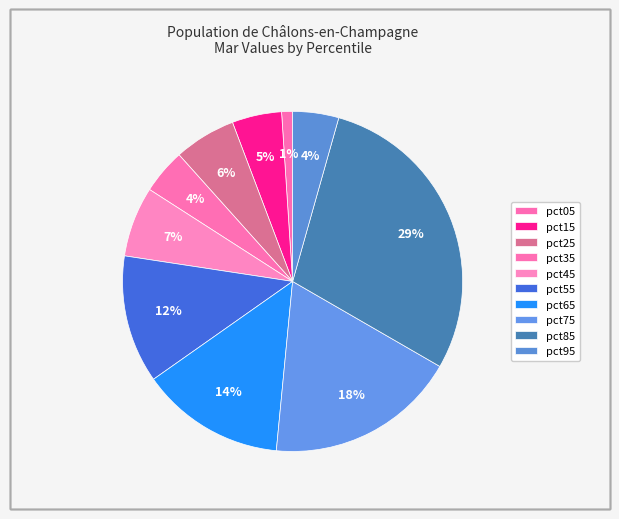

Count the number of slices in the pie.

10